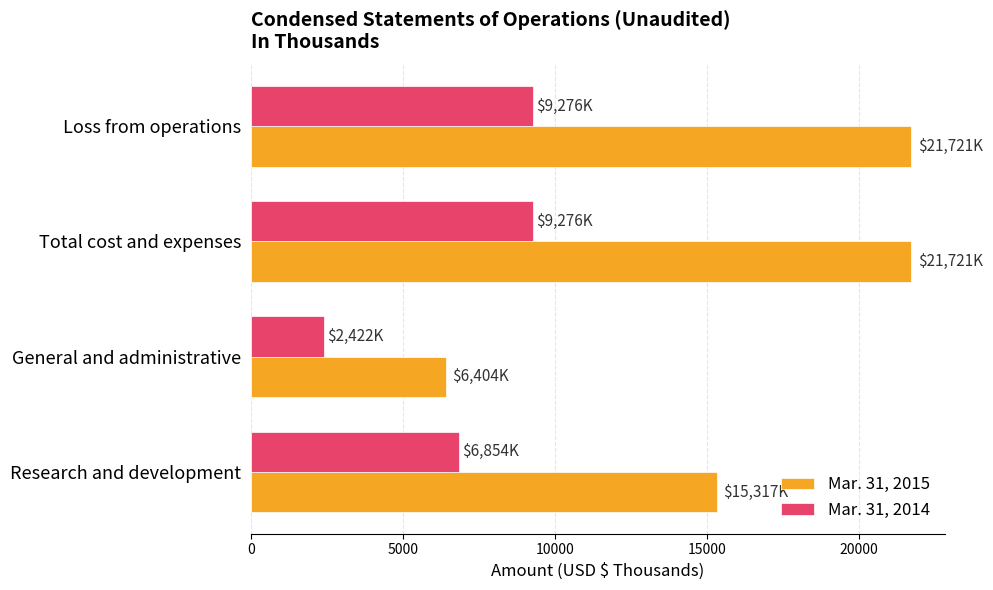

What is the difference between the maximum and second lowest values in the Mar. 31, 2014 series?

2422